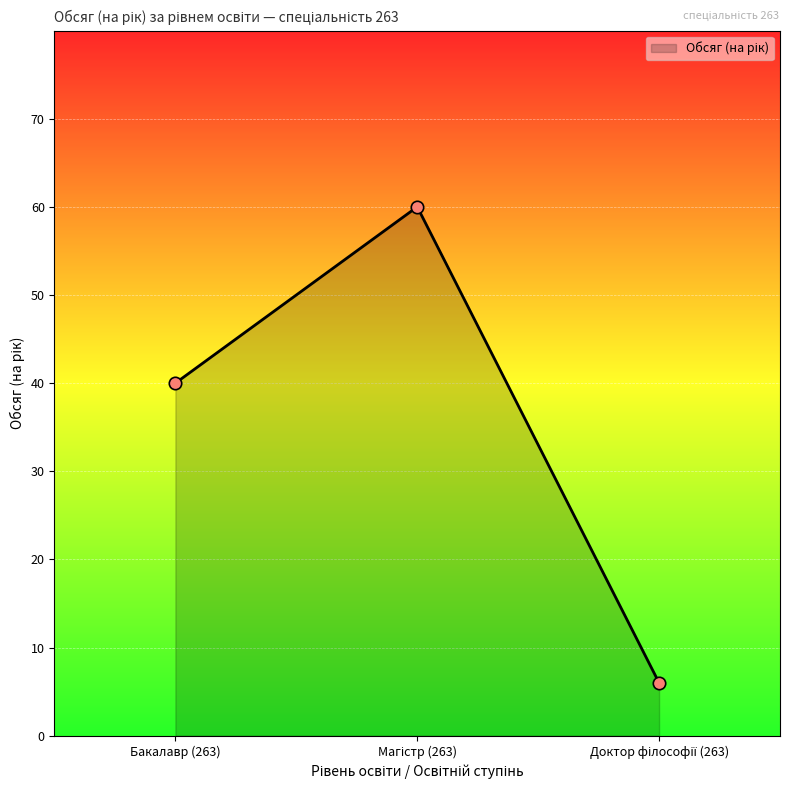

What is the ratio of the value at Доктор філософії (263) to the value at Магістр (263)?

0.1